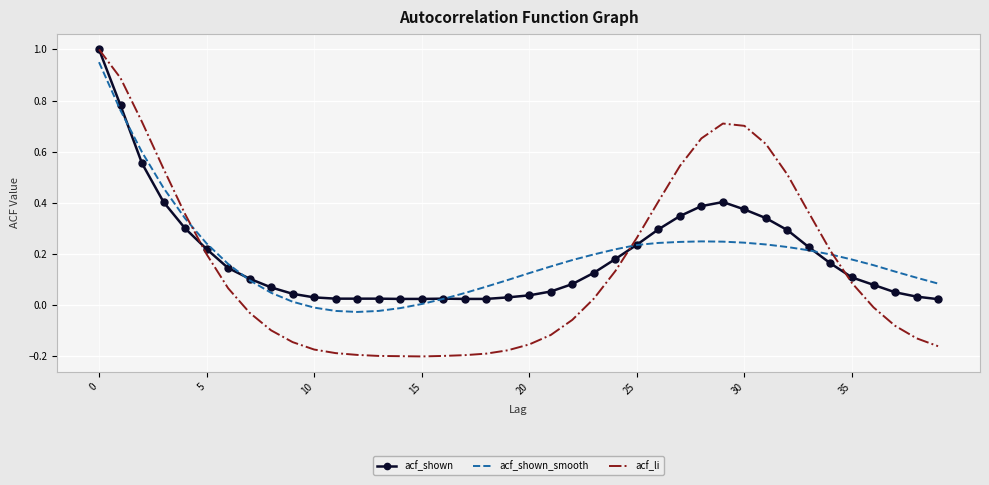

Which series has the widest spread of values?

acf_li